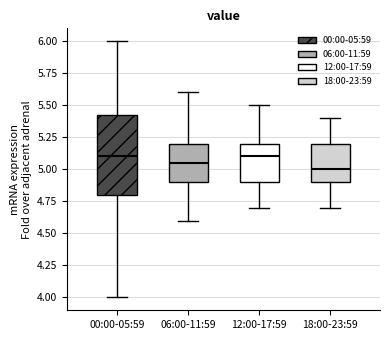

Comparing the boxes themselves (not the whiskers), which one is the tallest?

00:00-05:59